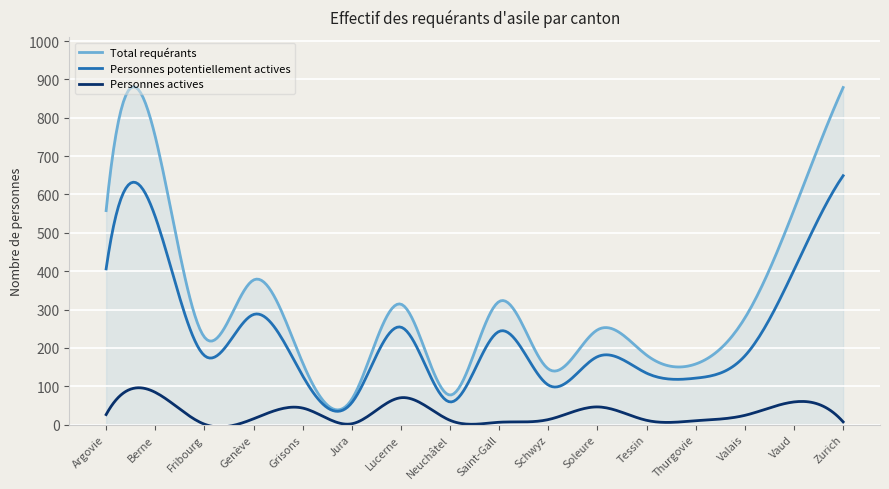

List the series in order of their overall mean, lowest first.

Personnes actives, Personnes potentiellement actives, Total requérants